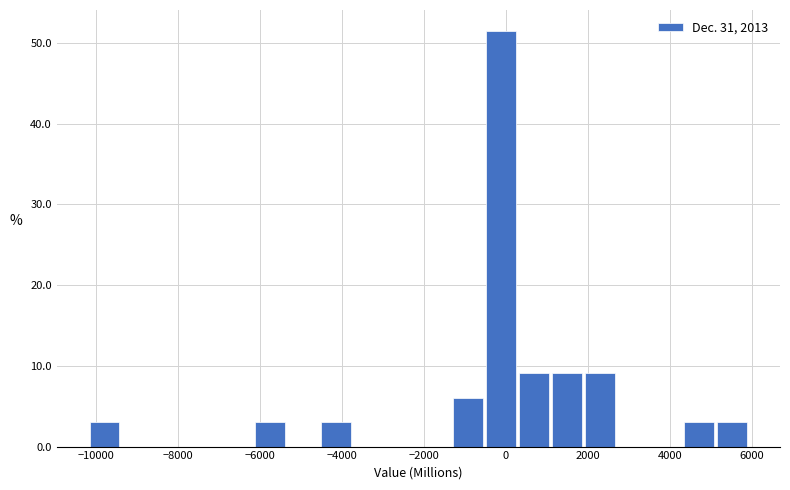

Reading left to right, transcribe this chart: for each bar, give the range it covers on the x-axis and its height. Neither the bar edges nor the heights are printed on the chart, so give them approximately, as read against the axes.

-10200 to -9400: 3
-9400 to -8600: 0
-8600 to -7800: 0
-7800 to -7000: 0
-7000 to -6200: 0
-6200 to -5400: 3
-5400 to -4600: 0
-4600 to -3800: 3
-3800 to -3000: 0
-3000 to -2200: 0
-2200 to -1400: 0
-1400 to -600: 6
-600 to 200: 52
200 to 1000: 9
1000 to 1800: 9
1800 to 2800: 9
2800 to 3600: 0
3600 to 4400: 0
4400 to 5200: 3
5200 to 6000: 3